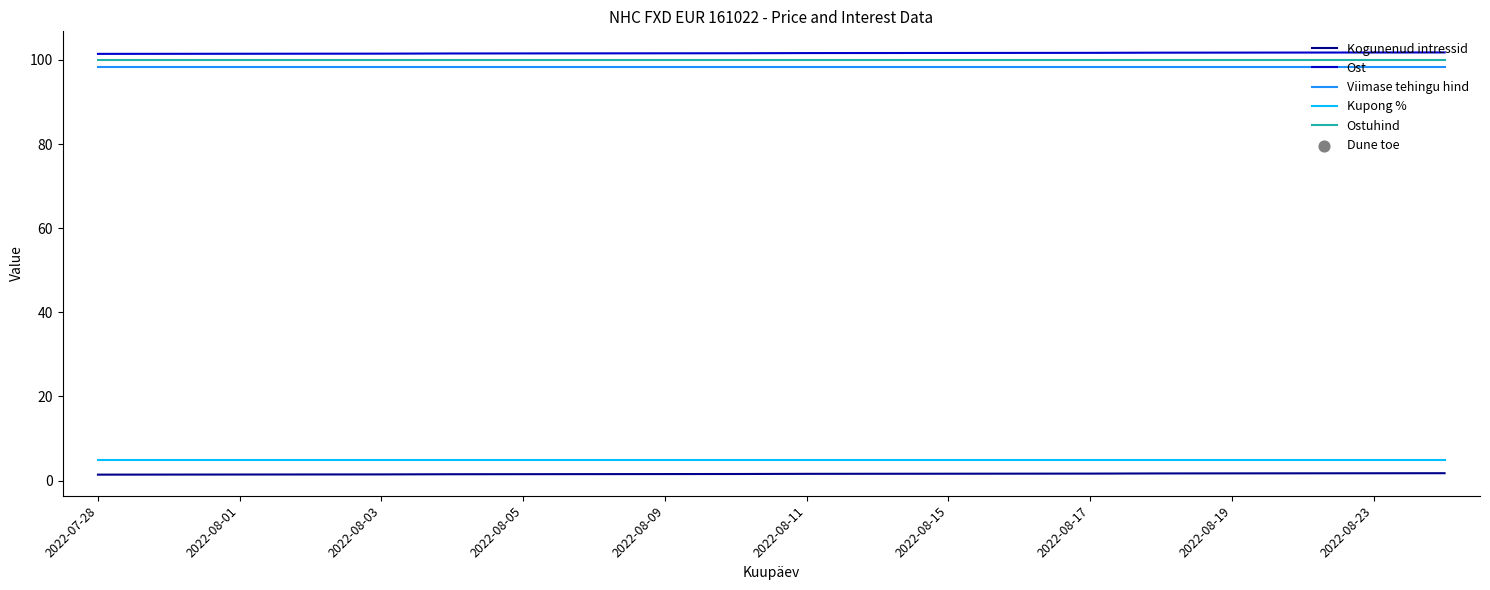

What is the lowest value of the Ostuhind series?

100.0